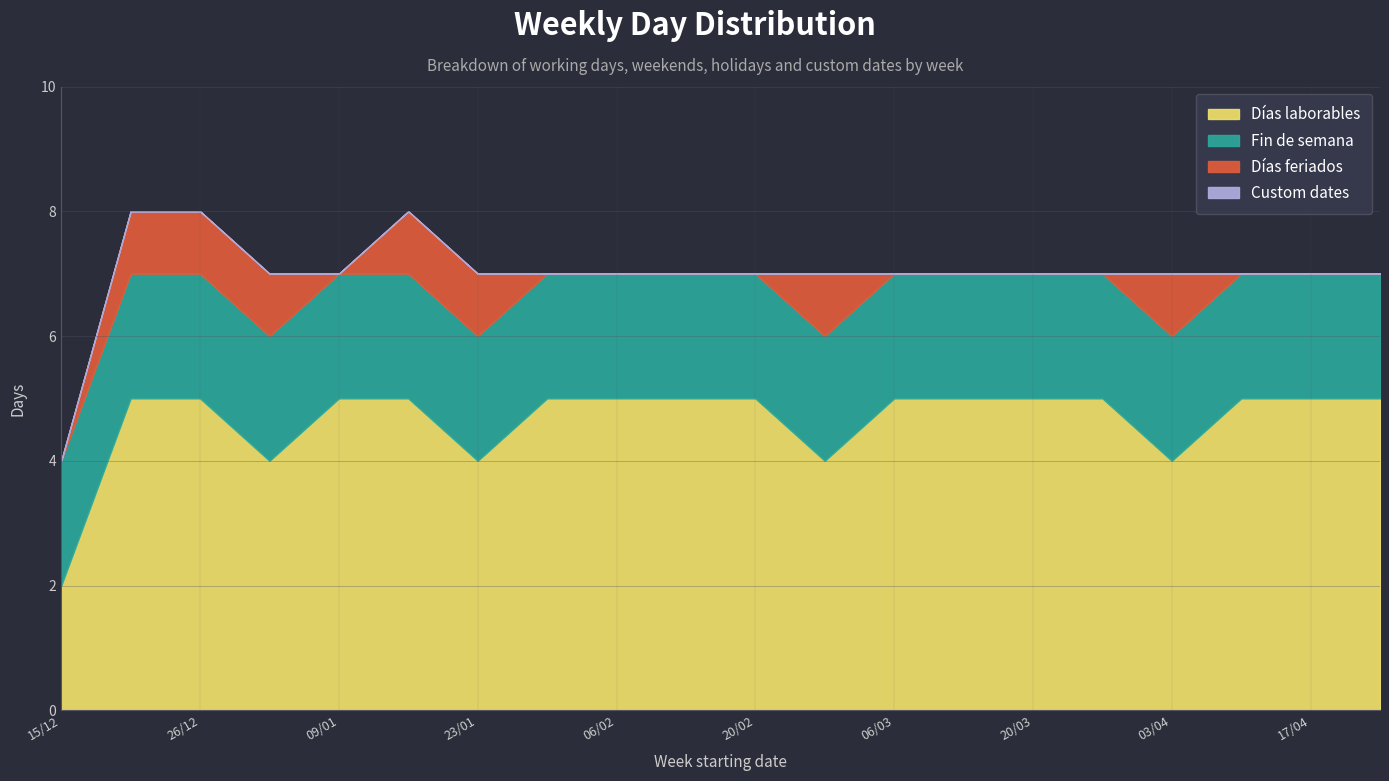

What position from the left is 02/01?

4